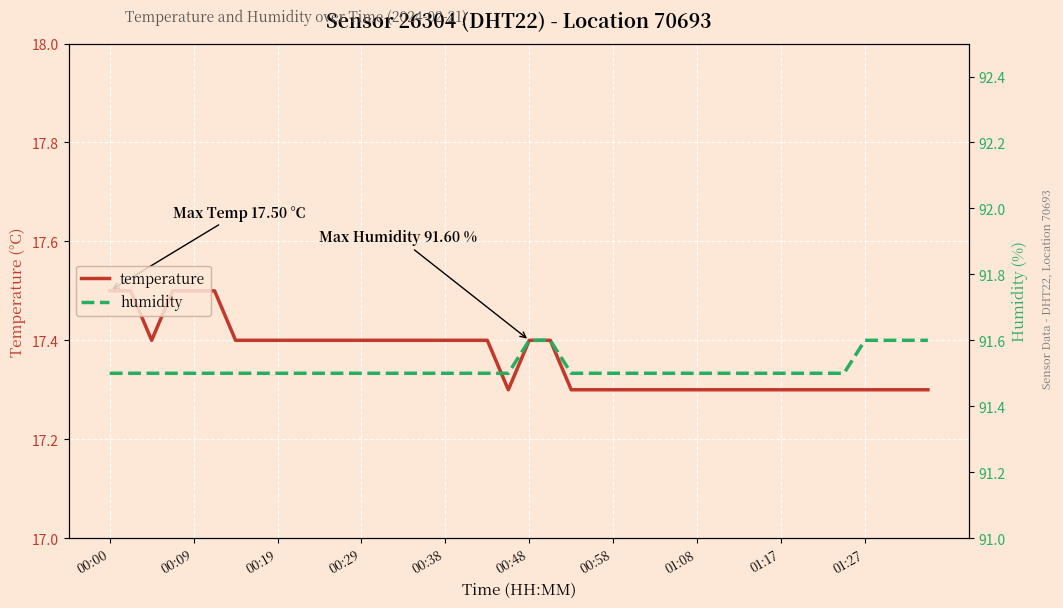

What is the average value of the humidity series?

91.5